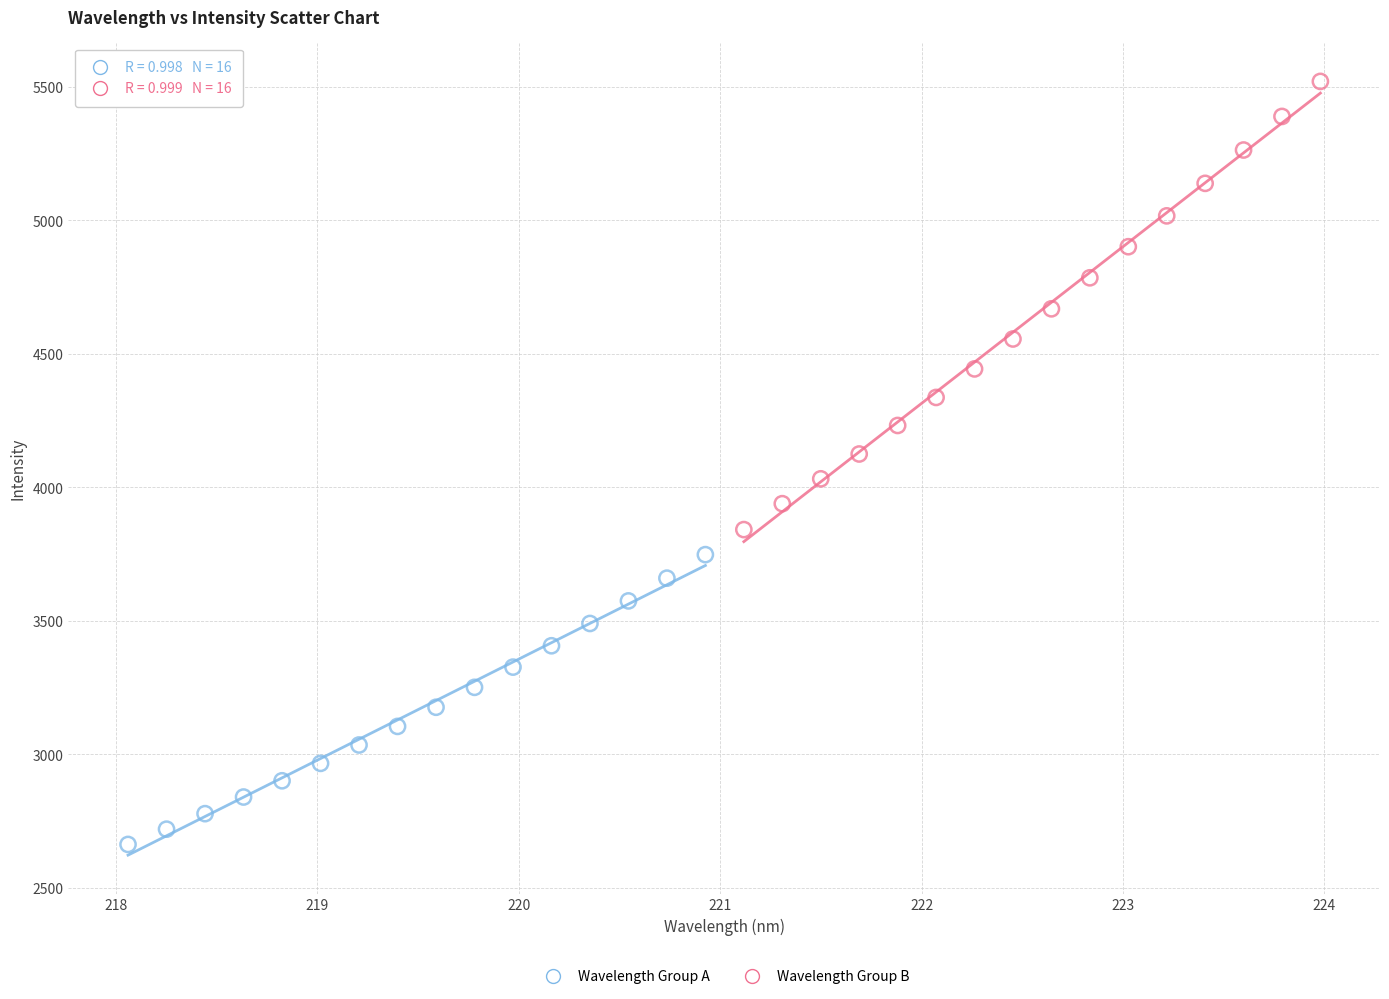

Which series reaches the minimum Y coordinate?

Wavelength Group A